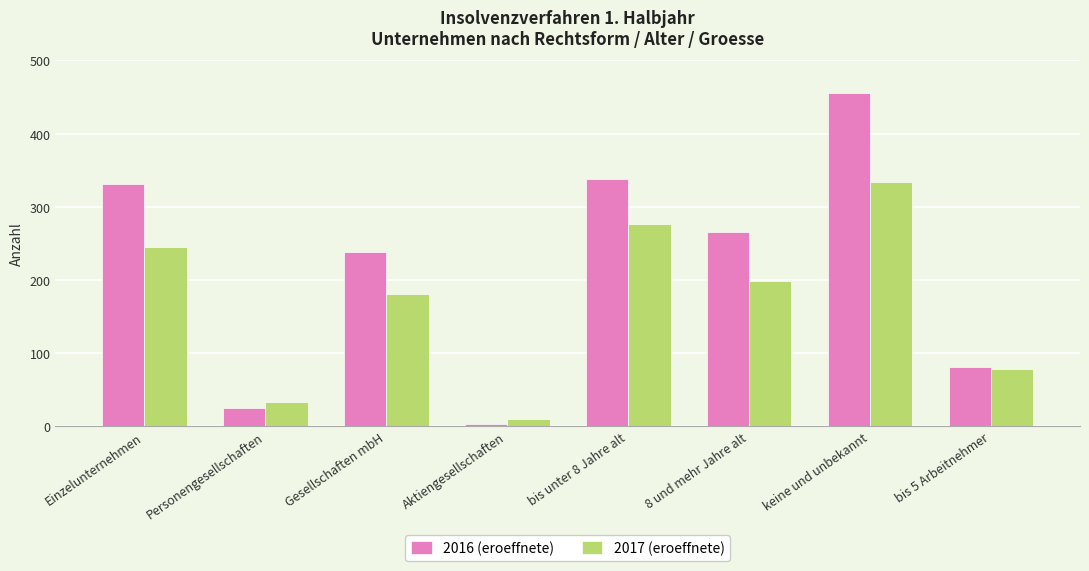

Where is 2016 (eroeffnete) nearest to the value 229?

Gesellschaften mbH